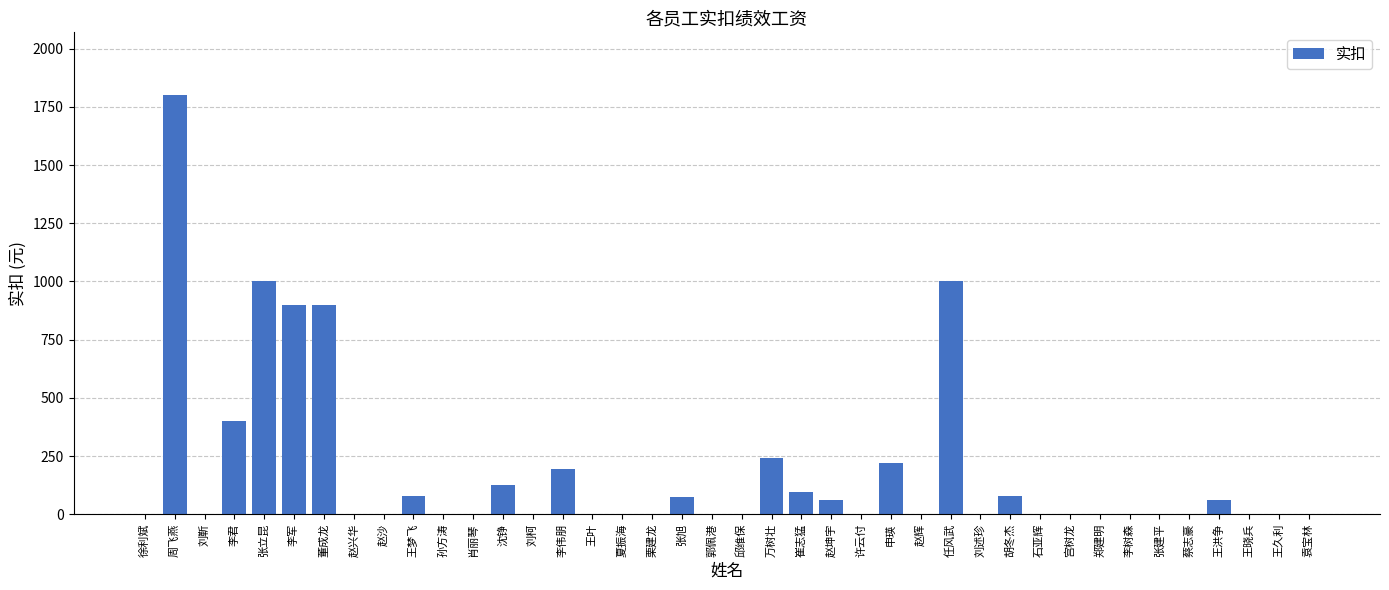

What is the sum of the values at 赵坤宇 and 刘靳?

60